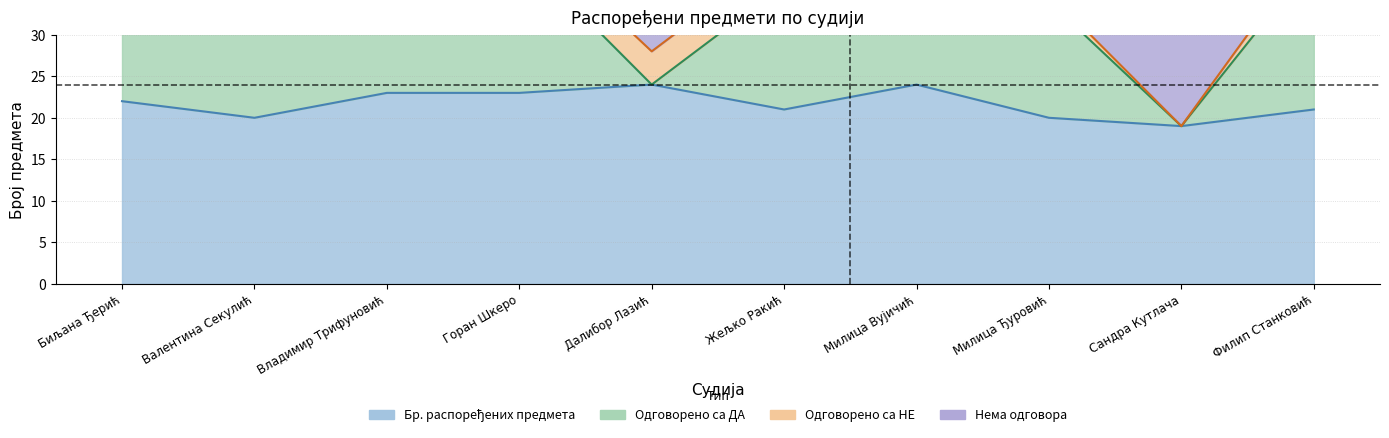

What is the spread (max minus min) of values at Далибор Лазић?

24